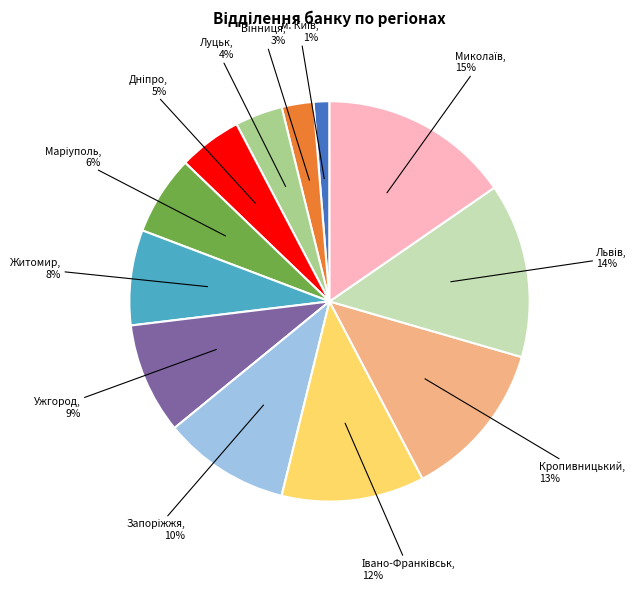

How many slices are in this pie chart?

12